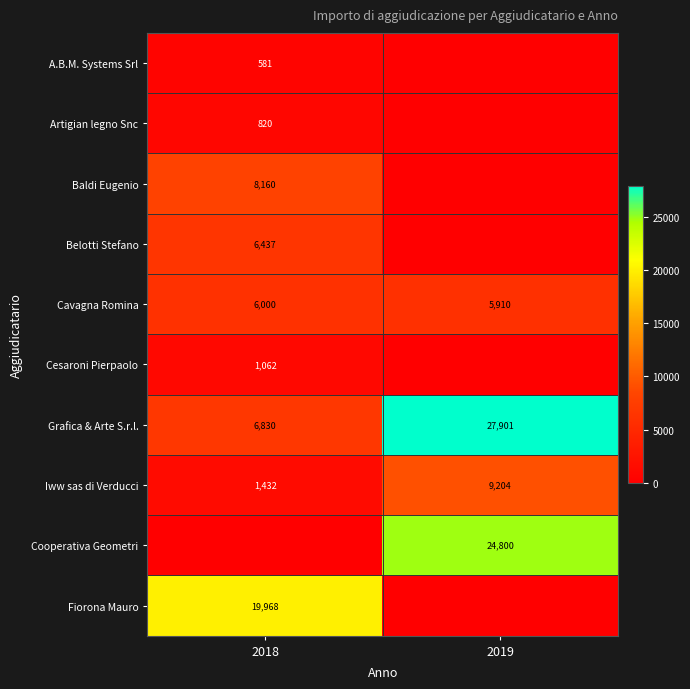

Is the value of Fiorona Mauro at 2018 greater than the value of Belotti Stefano at 2018?

Yes